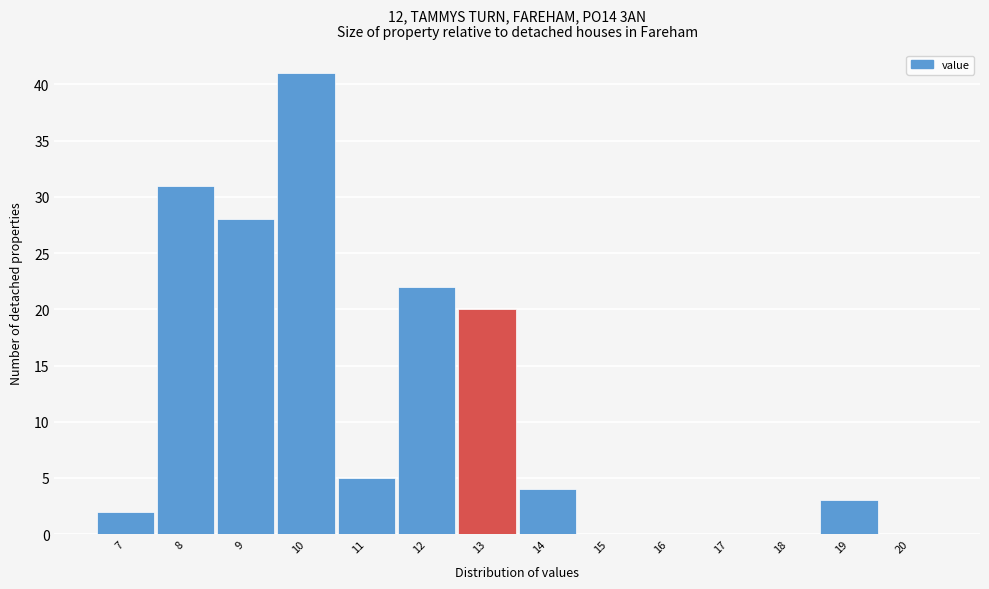

Reading left to right, what are all the values shown in this chart?

7=2	8=31	9=28	10=41	11=5	12=22	13=20	14=4	15=0	16=0	17=0	18=0	19=3	20=0